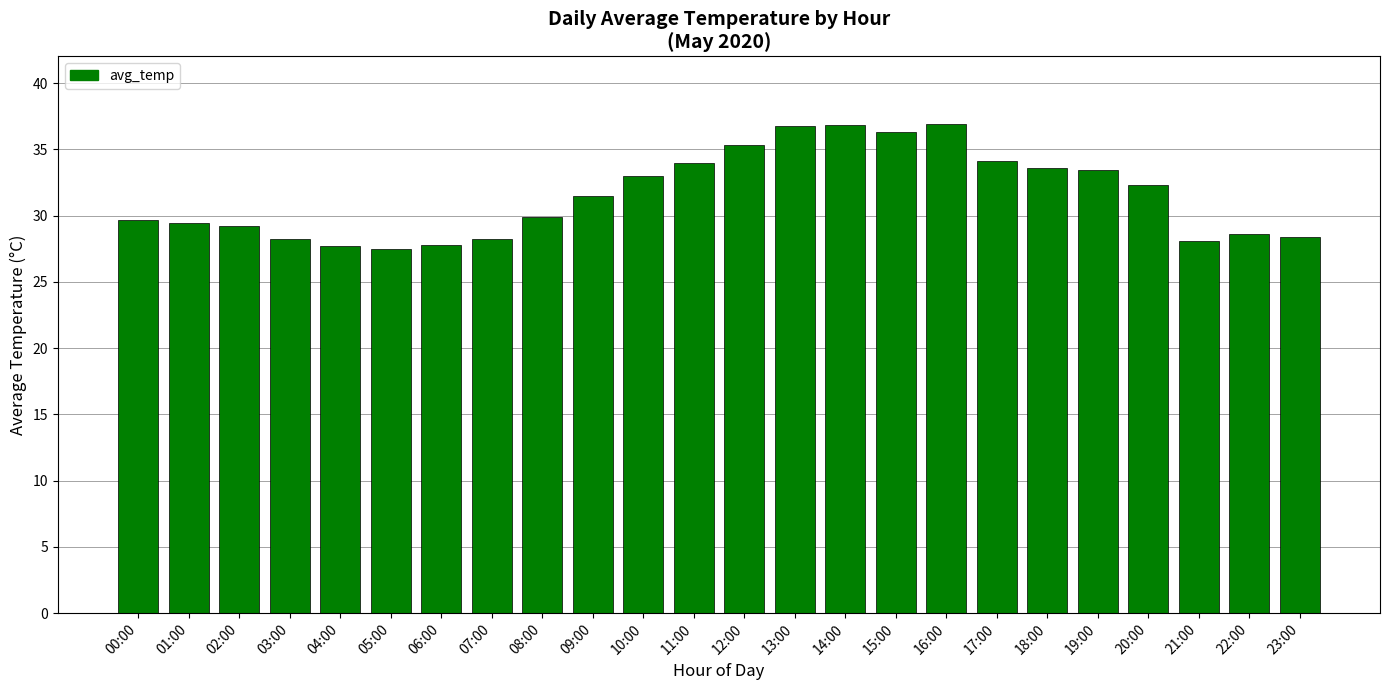

The value at 18:00 is 11.9. True or false?

False